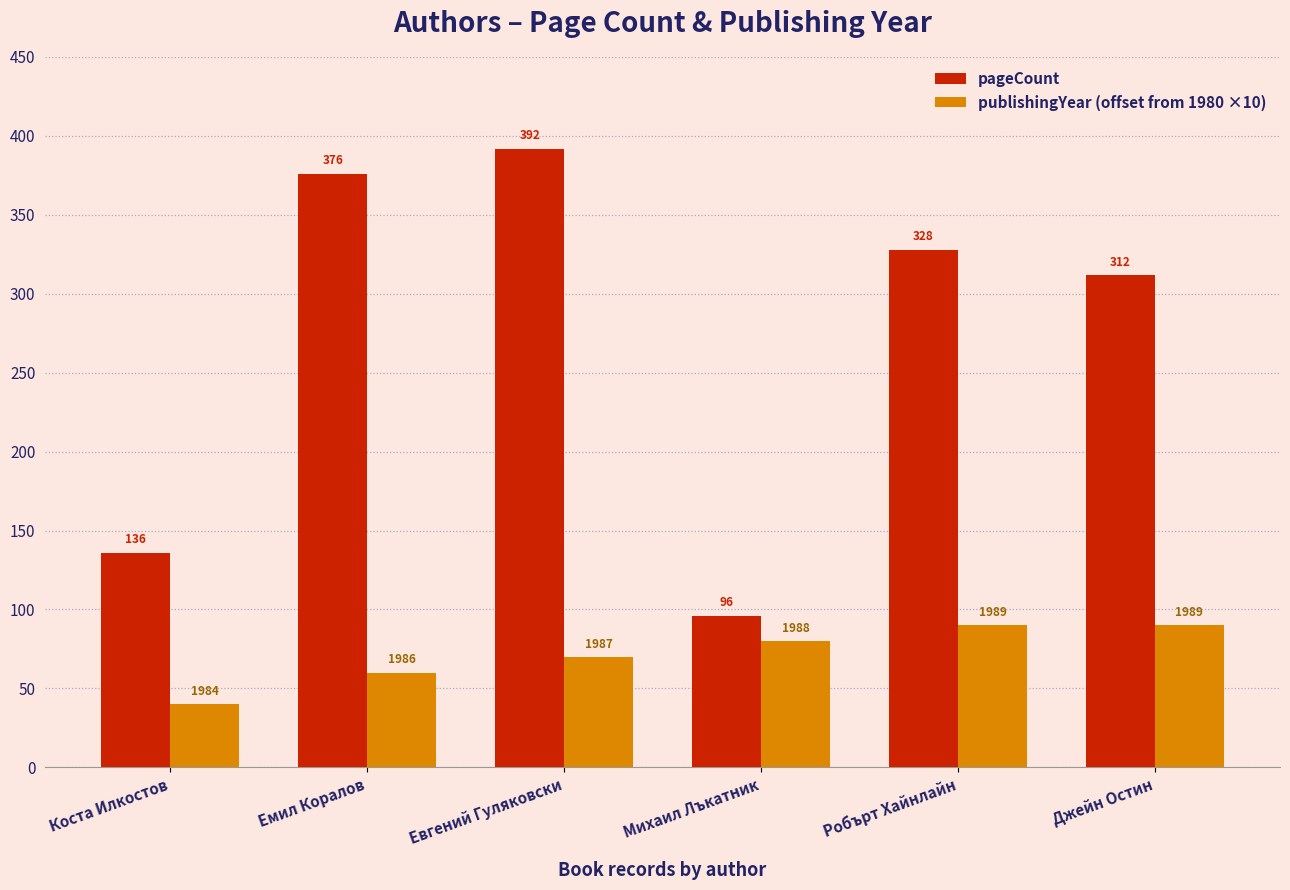

What is the value of the pageCount bar at the 3rd from the left?

392